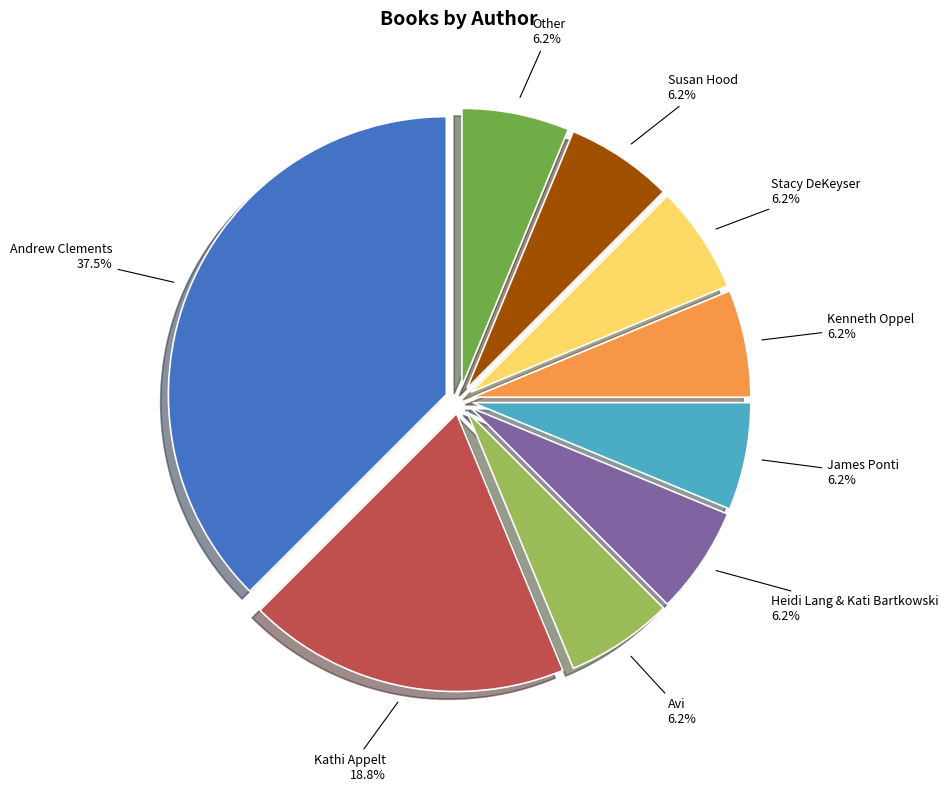

Is there a majority slice in this chart?

No